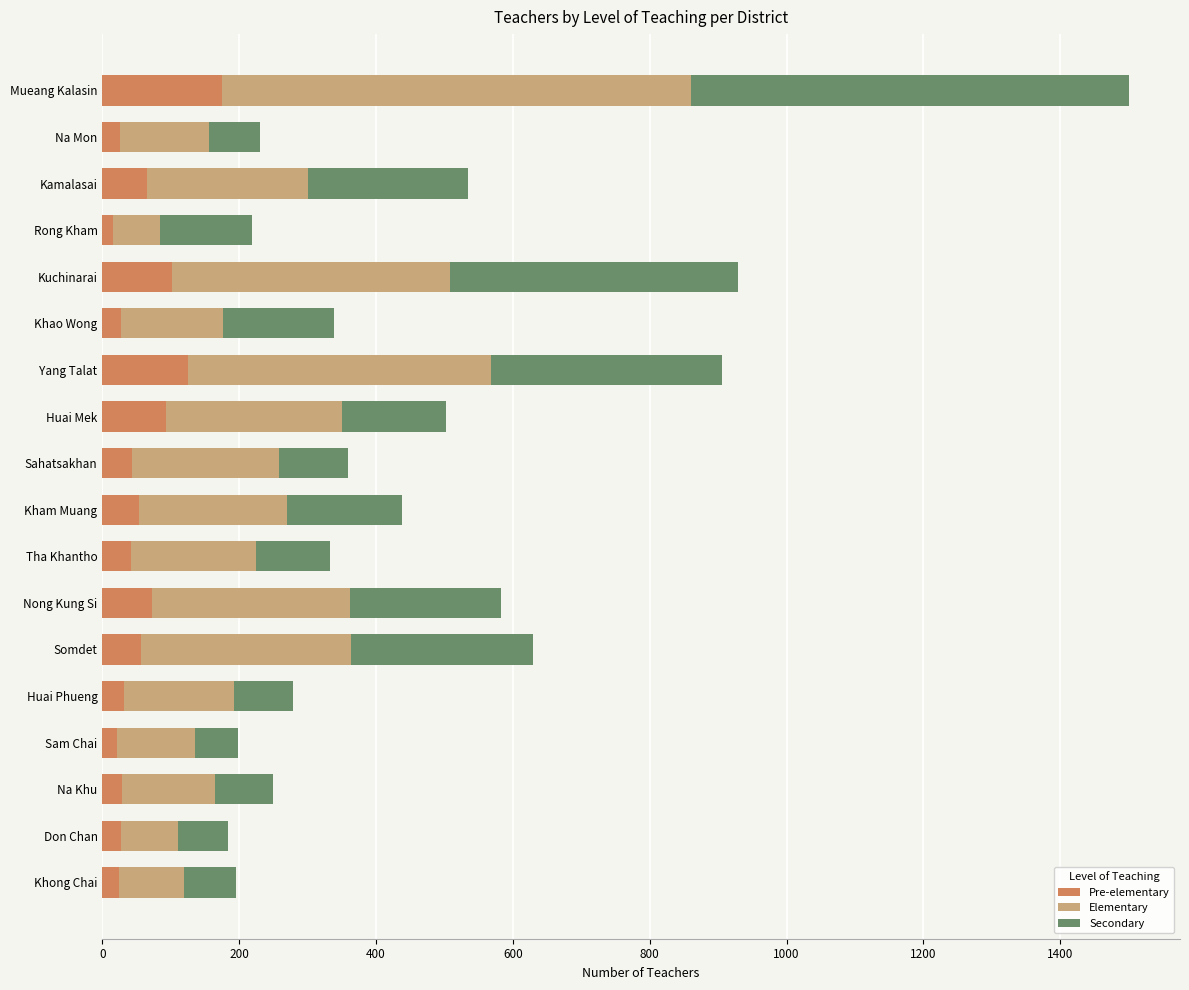

The Pre-elementary series shows 93 at Huai Mek. True or false?

True